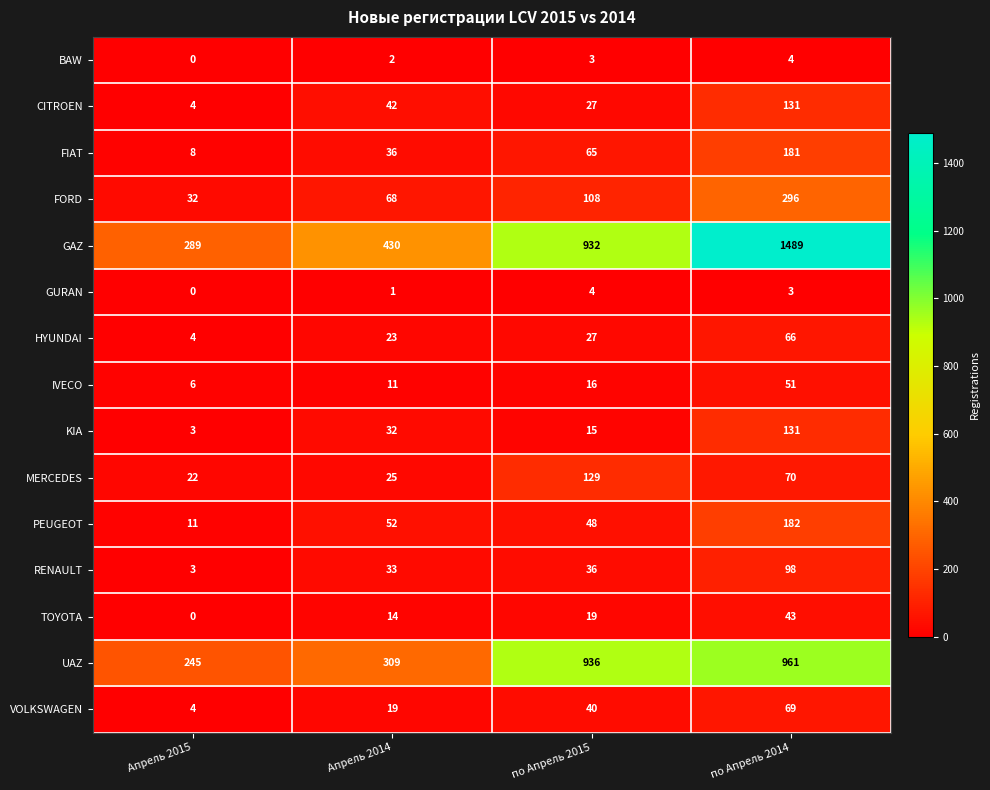

The value of IVECO at по Апрель 2015 is 24. True or false?

False